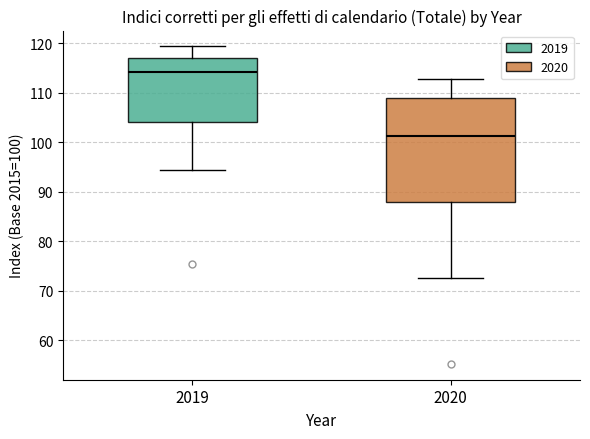

Reading left to right, transcribe this box plot: for each box, give where its median line is, the range the box spans, and where its two whiskers end, as read against the y-axis. The values are not printed on the chart, so give them approximately, as read against the axis.

2019: median 114, box 104 to 117, whiskers 95 to 119
2020: median 101, box 88 to 109, whiskers 73 to 113